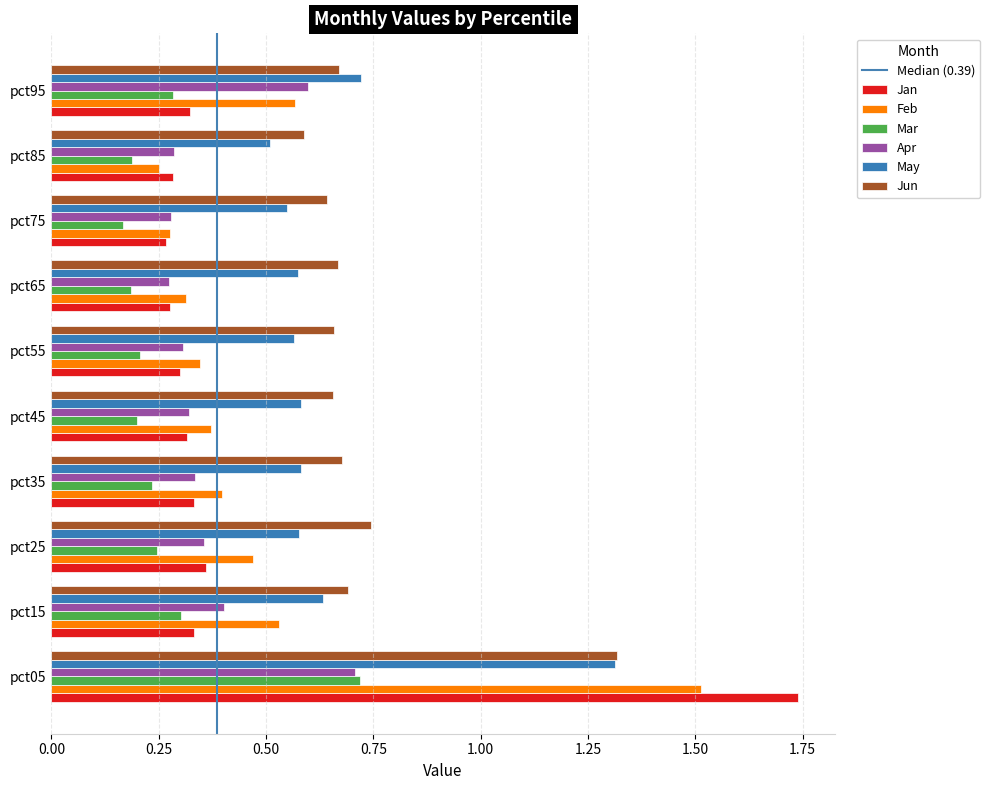

Which series has the largest total across all categories?

Jun